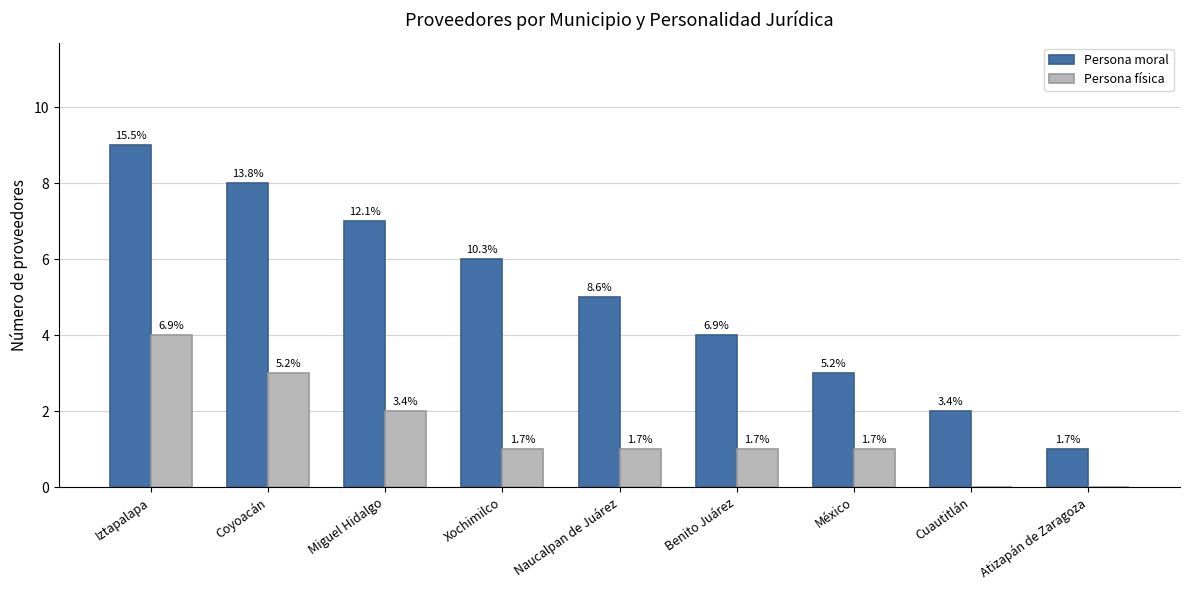

What is the difference between the second highest and second lowest values in the Persona moral series?

6